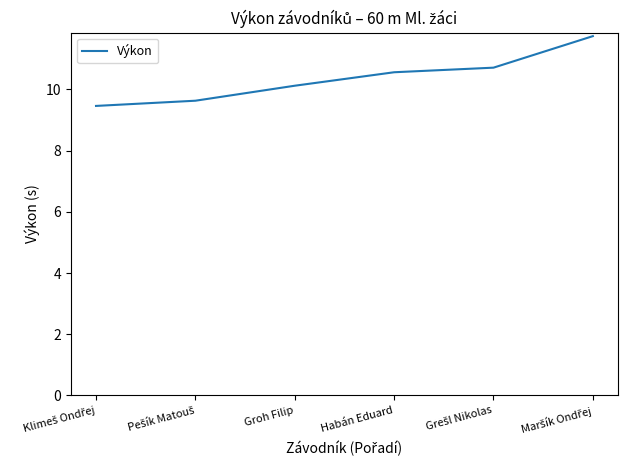

What position from the right is Groh Filip?

4